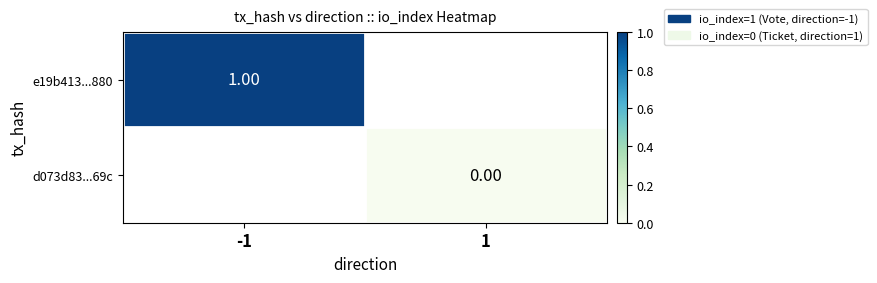

The value of e19b413...880 at -1 is 1.0. True or false?

True